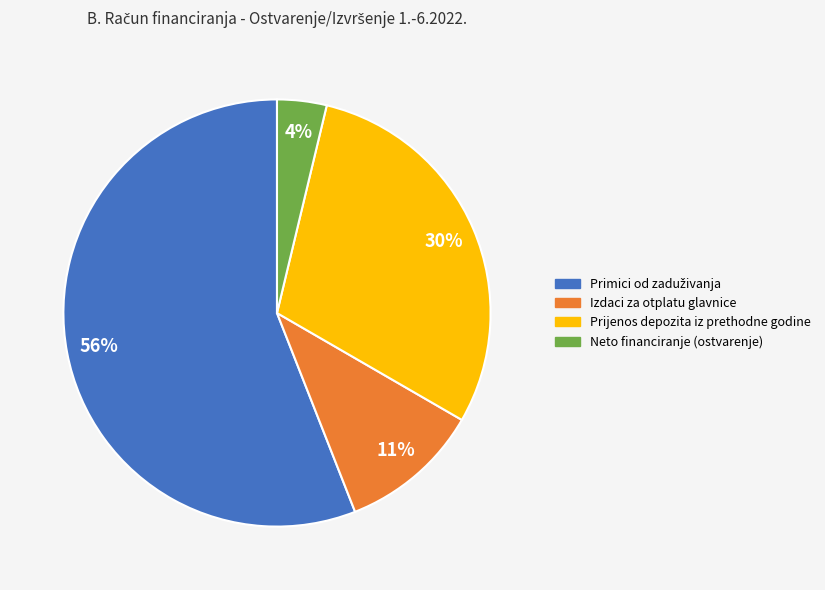

Which slice is the smallest?

Neto financiranje (ostvarenje)